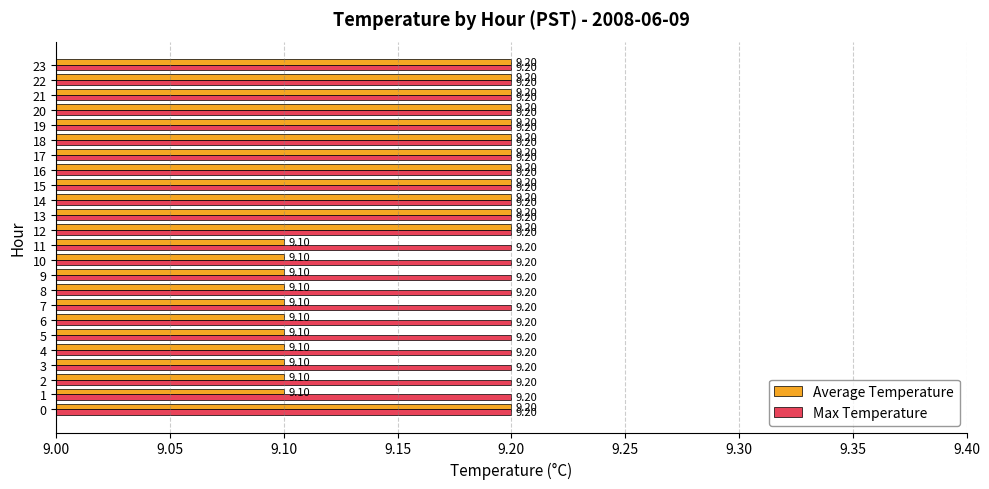

What is the average value of the Average Temperature series?

9.2